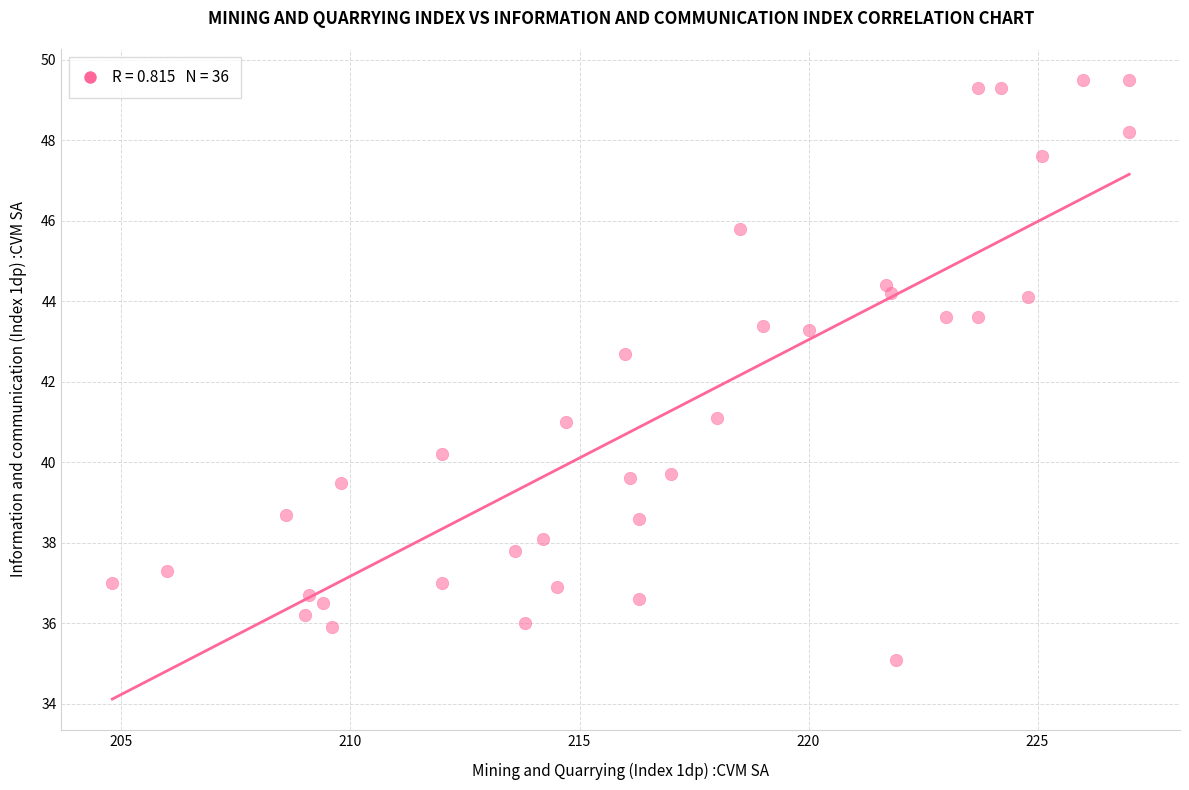

What is the range of X values (max minus min)?

22.2